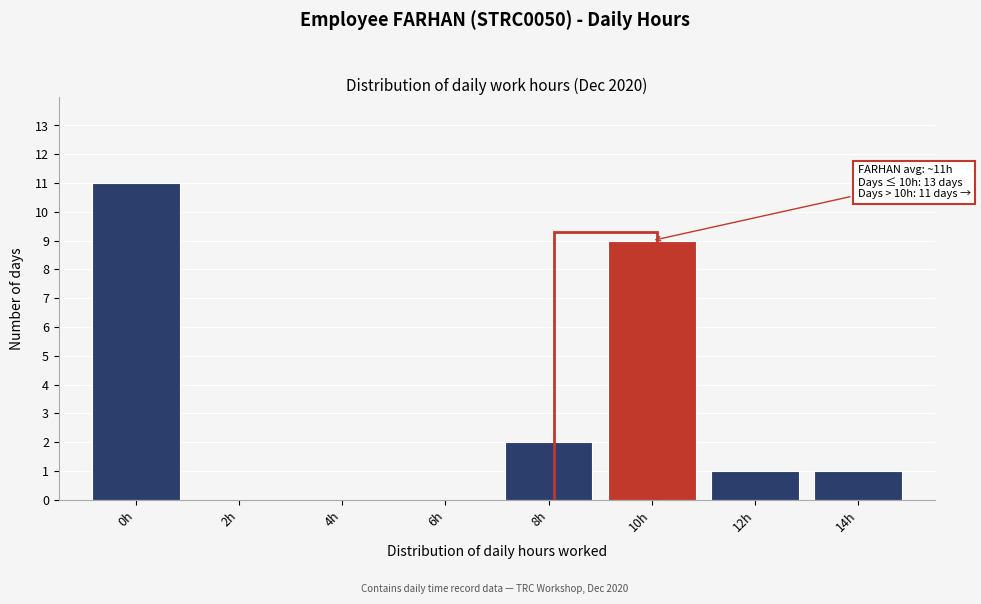

Which has a higher value, 0h or 6h?

0h